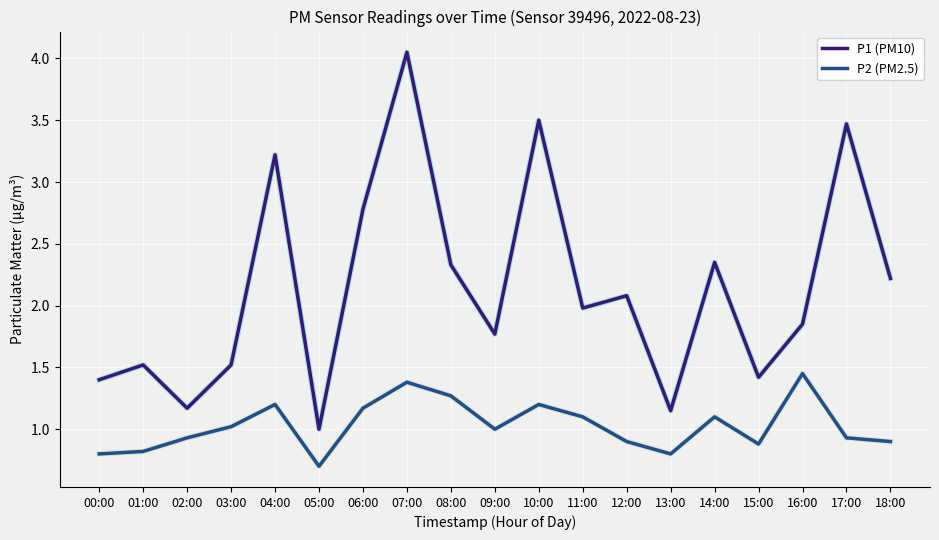

List the series in order of their overall mean, highest first.

P1 (PM10), P2 (PM2.5)